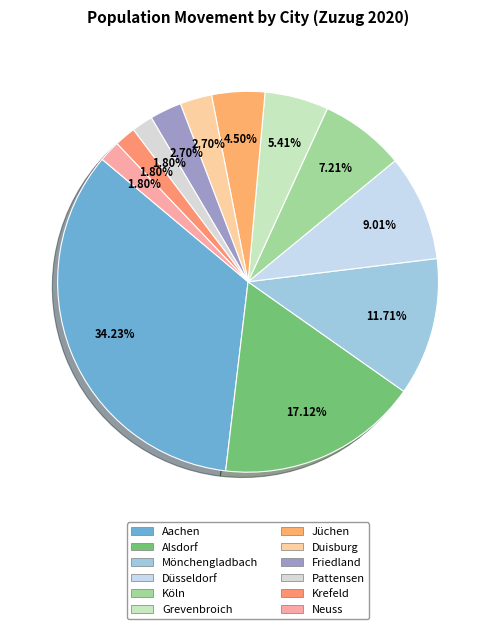

To the nearest percent, what is the average slice percentage?

8%